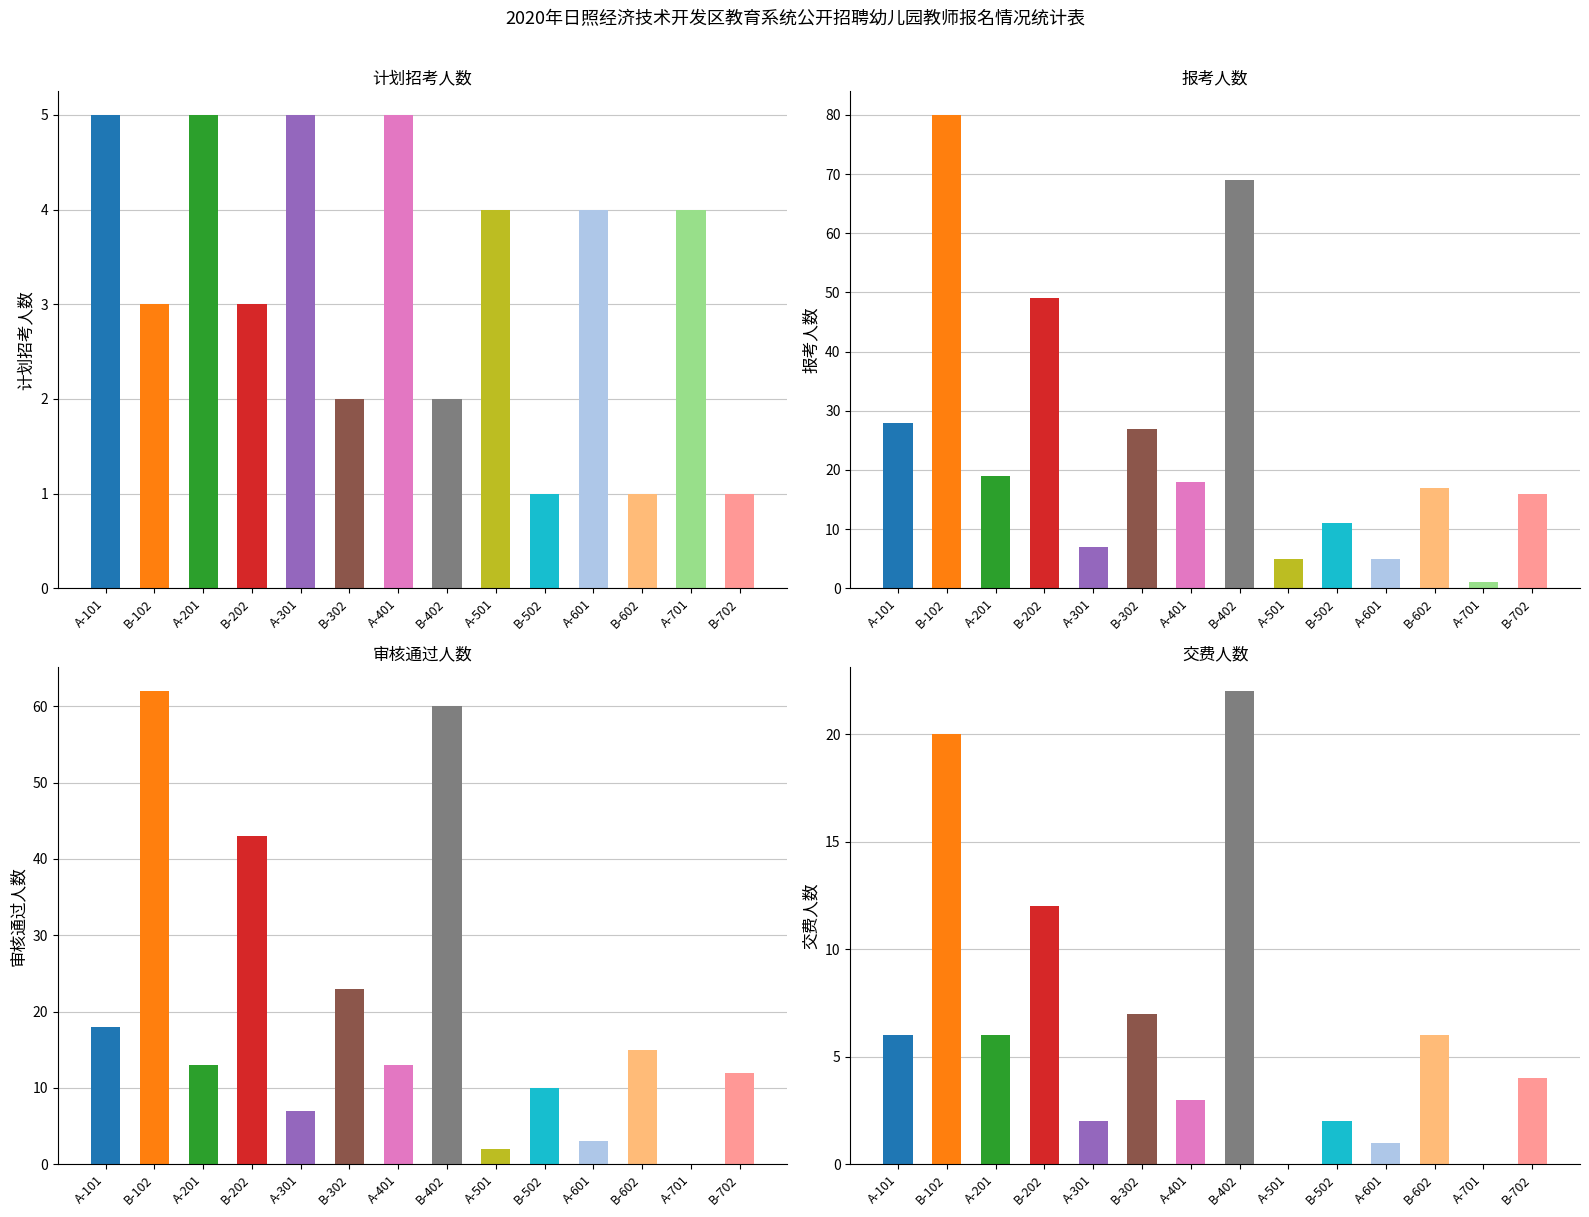

Reading left to right, what are all the values shown in this chart?

计划招考人数: A-101=5	B-102=3	A-201=5	B-202=3	A-301=5	B-302=2	A-401=5	B-402=2	A-501=4	B-502=1	A-601=4	B-602=1	A-701=4	B-702=1
报考人数: A-101=28	B-102=80	A-201=19	B-202=49	A-301=7	B-302=27	A-401=18	B-402=69	A-501=5	B-502=11	A-601=5	B-602=17	A-701=1	B-702=16
审核通过人数: A-101=18	B-102=62	A-201=13	B-202=43	A-301=7	B-302=23	A-401=13	B-402=60	A-501=2	B-502=10	A-601=3	B-602=15	A-701=0	B-702=12
交费人数: A-101=6	B-102=20	A-201=6	B-202=12	A-301=2	B-302=7	A-401=3	B-402=22	A-501=0	B-502=2	A-601=1	B-602=6	A-701=0	B-702=4